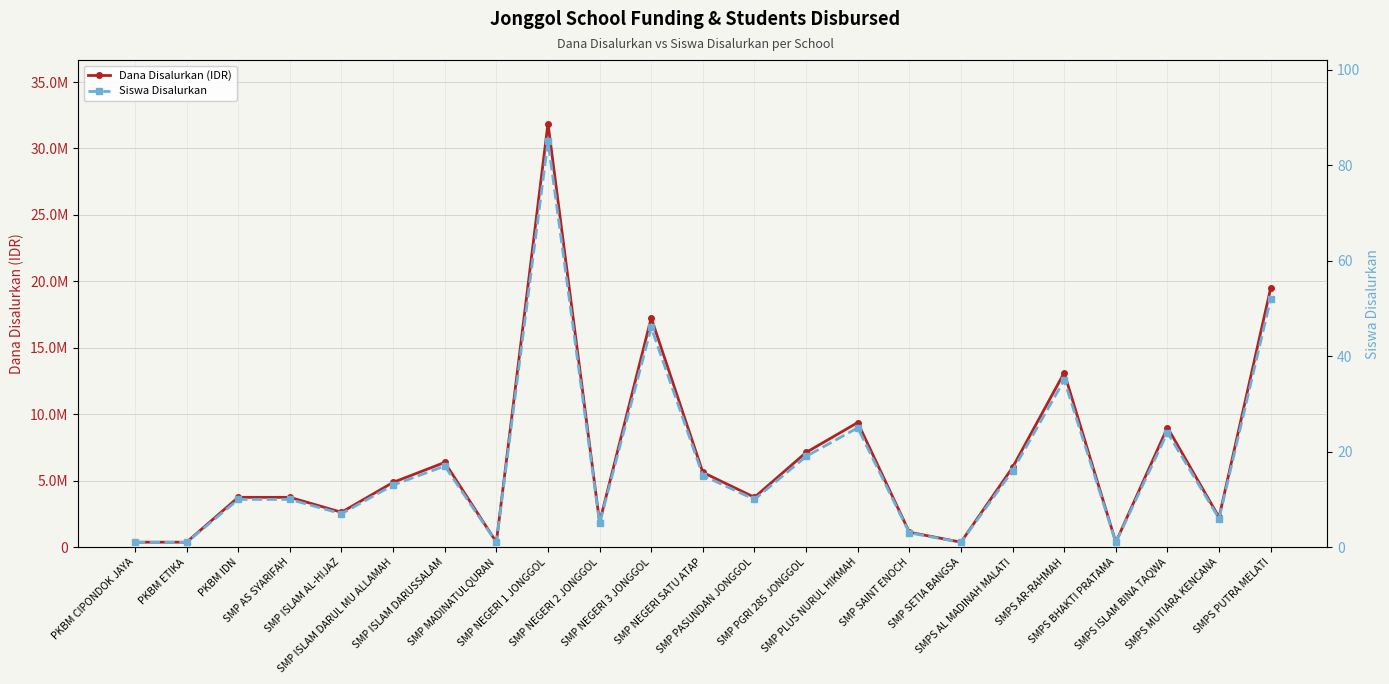

At which category does Dana Disalurkan (IDR) reach its first local peak?

SMP ISLAM DARUSSALAM